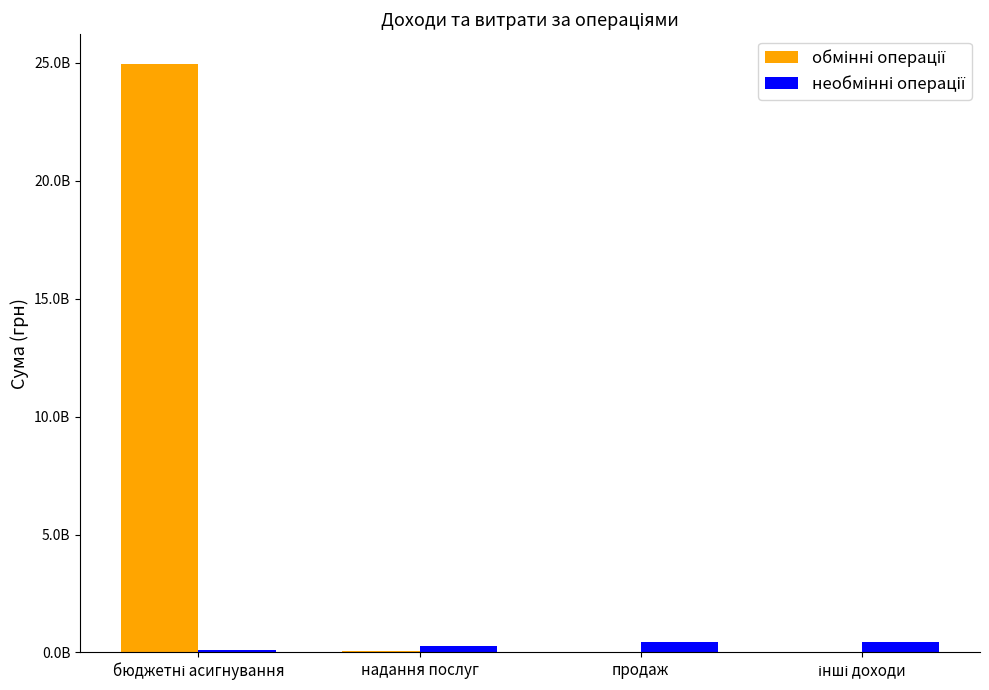

At which category is the sum across all series the highest?

бюджетні асигнування